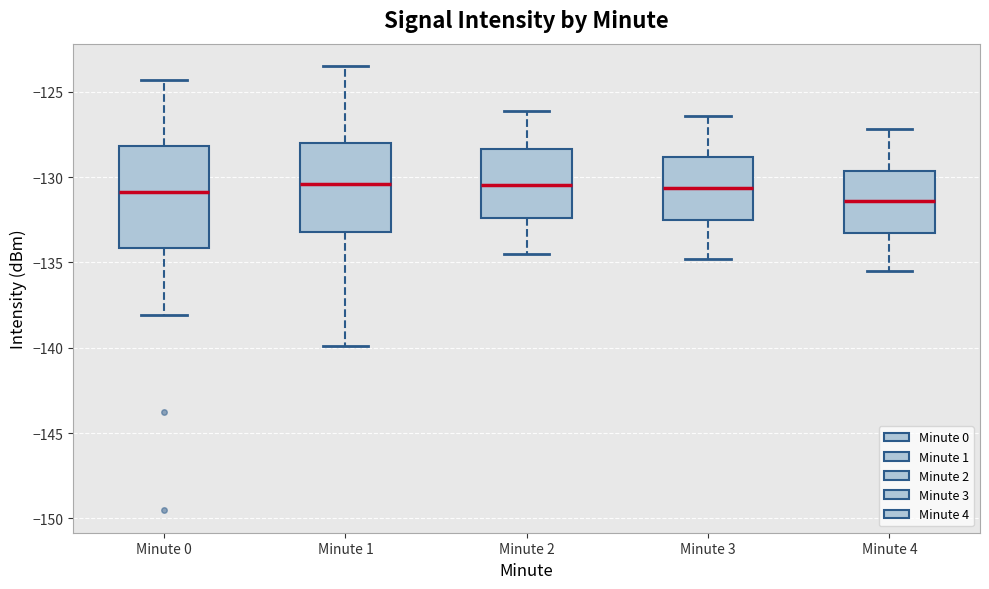

Reading left to right, read every box against the y-axis: the position of its median line, the range the box covers, and the ends of its whiskers. The values are not printed on the chart, so give them approximately, as read against the axis.

Minute 0: median -131.0, box -134.0 to -128.0, whiskers -138.0 to -124.5
Minute 1: median -130.5, box -133.0 to -128.0, whiskers -140.0 to -123.5
Minute 2: median -130.5, box -132.5 to -128.5, whiskers -134.5 to -126.0
Minute 3: median -130.5, box -132.5 to -129.0, whiskers -135.0 to -126.5
Minute 4: median -131.5, box -133.5 to -129.5, whiskers -135.5 to -127.0